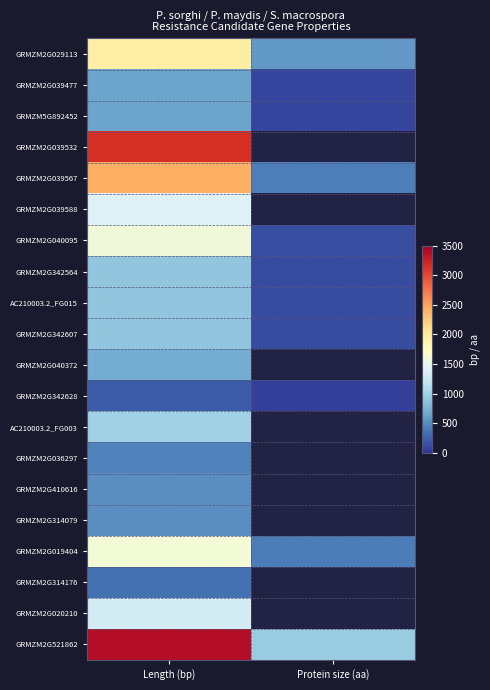

The value of AC210003.2_FG015 at Length (bp) is 897.0. True or false?

True